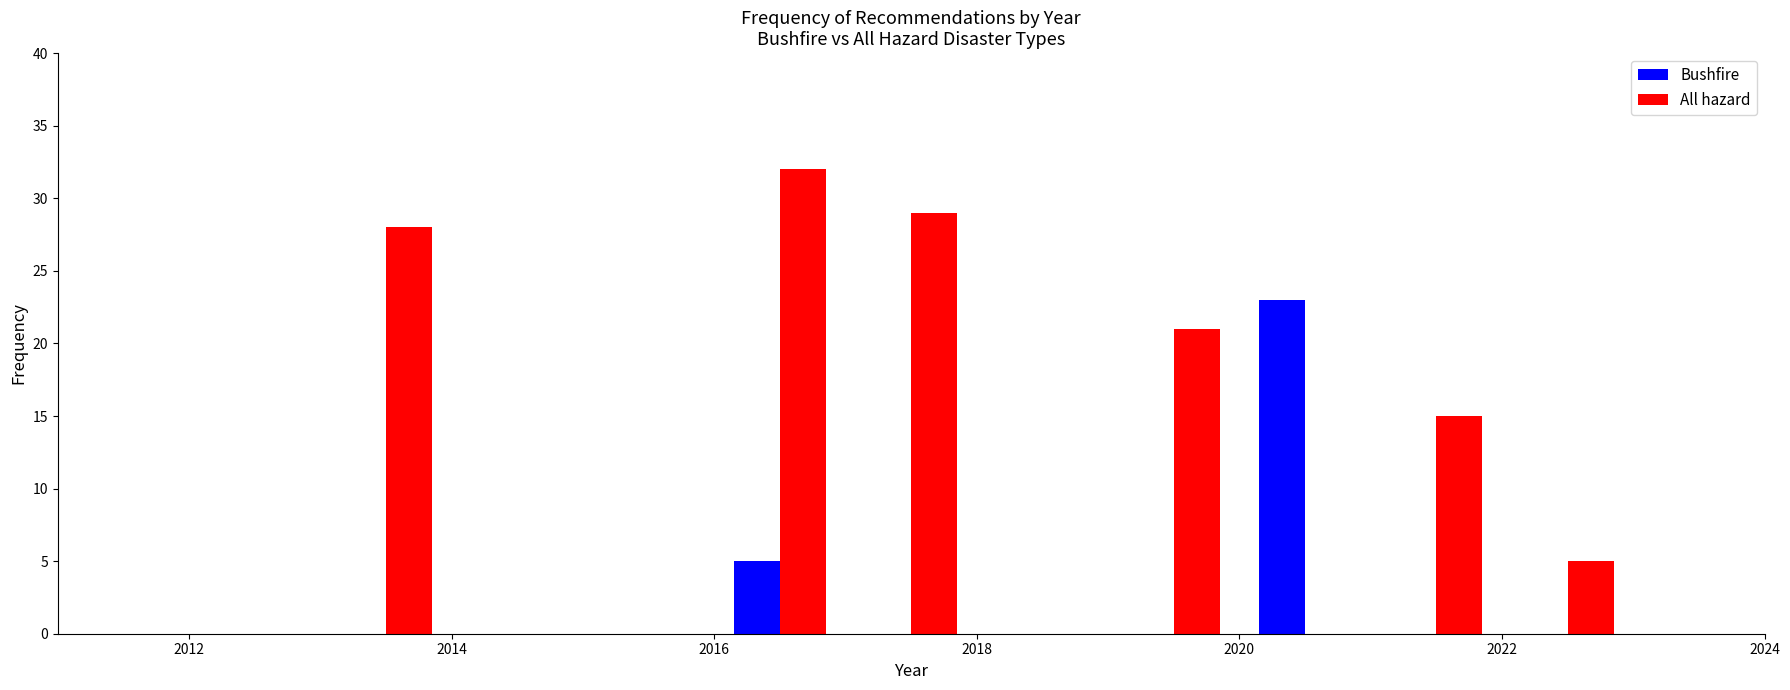

Reading left to right, list every range on the x-axis with the height of the bar of each series over it. The values are not printed on the chart, so give them approximately, as read against the axis.

2012 to 2013: Bushfire=0	All hazard=0
2013 to 2014: Bushfire=0	All hazard=28
2014 to 2015: Bushfire=0	All hazard=0
2015 to 2016: Bushfire=0	All hazard=0
2016 to 2017: Bushfire=5	All hazard=32
2017 to 2018: Bushfire=0	All hazard=29
2018 to 2019: Bushfire=0	All hazard=0
2019 to 2020: Bushfire=0	All hazard=21
2020 to 2021: Bushfire=23	All hazard=0
2021 to 2022: Bushfire=0	All hazard=15
2022 to 2023: Bushfire=0	All hazard=5